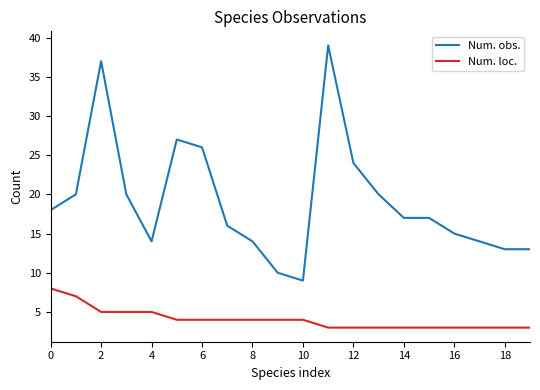

Which series has the largest total across all categories?

Num. obs.